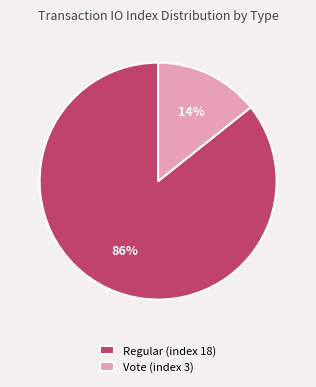

Count the number of slices in the pie.

2